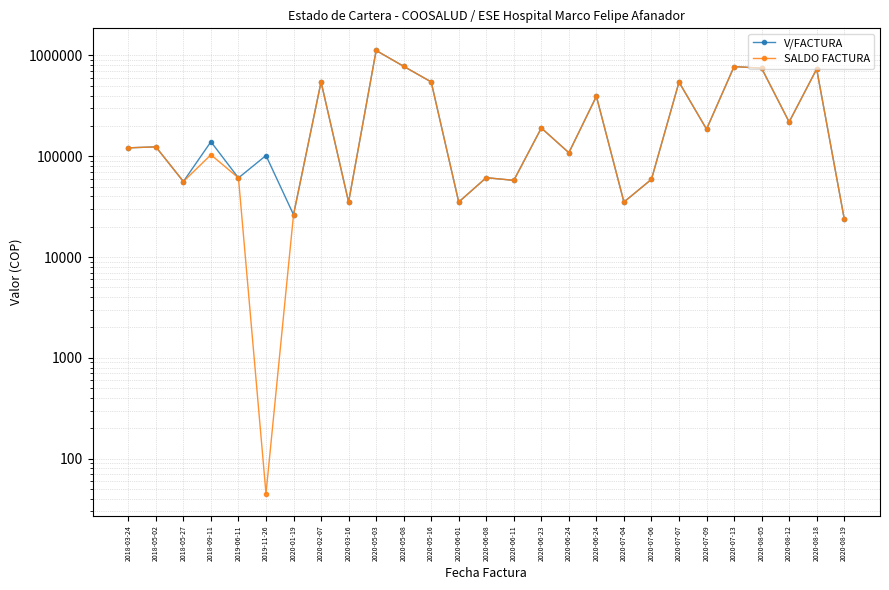

What is the sum of all V/FACTURA values?

7819154